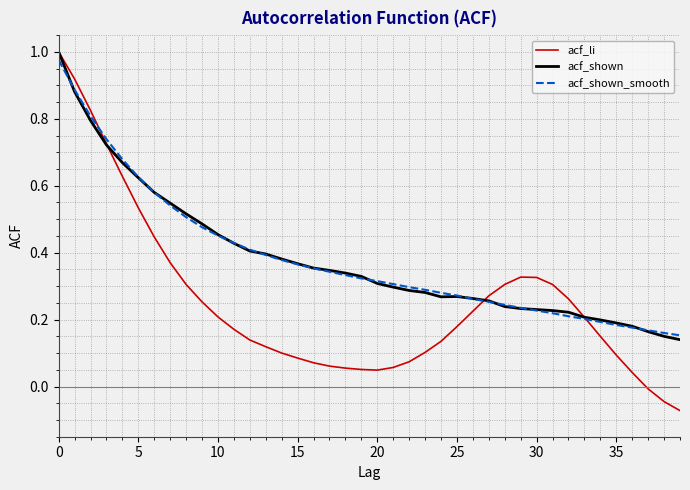

Which series has the largest range (max minus min)?

acf_li